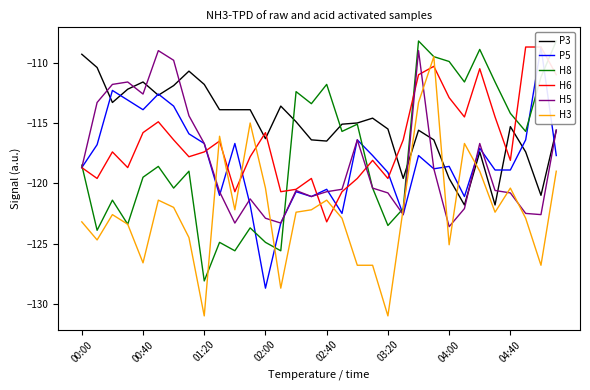

Count the number of data series in this chart.

6